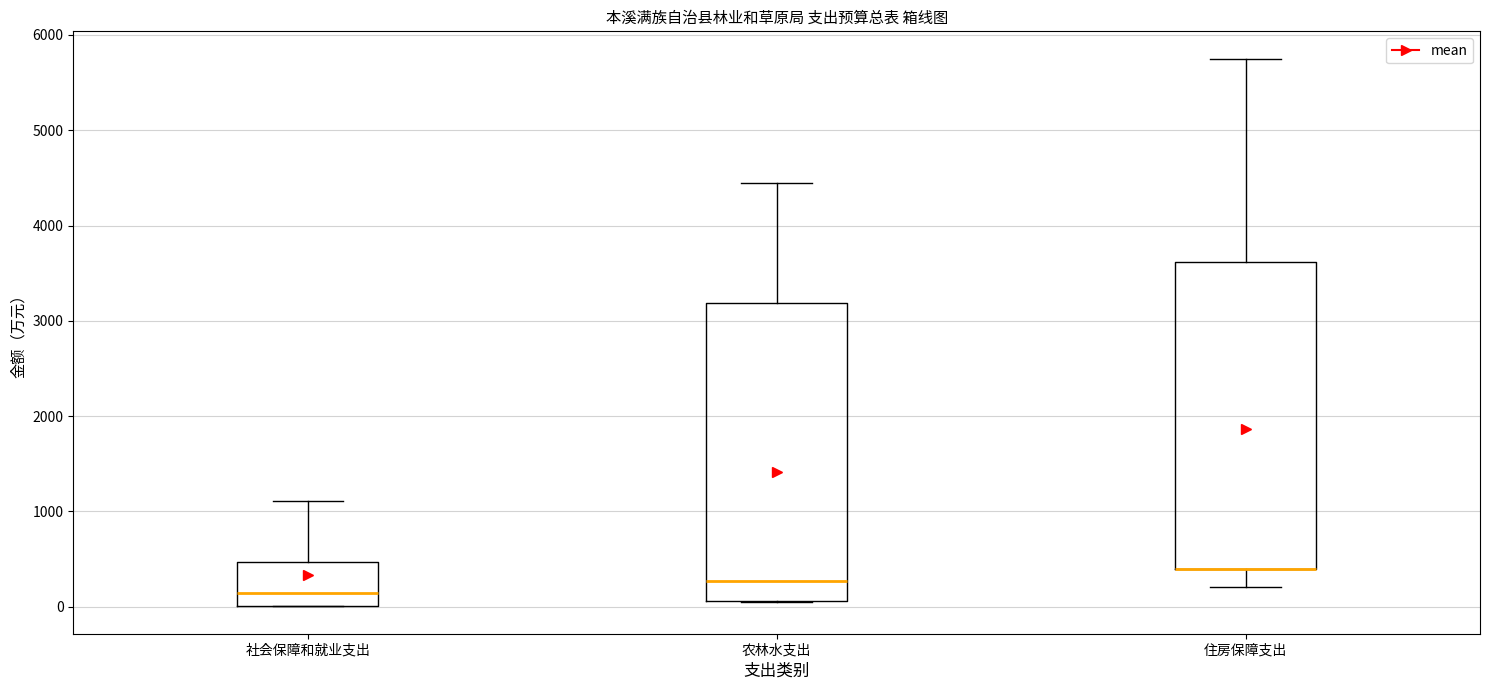

Reading left to right, read every box against the y-axis: the position of its median line, the range the box covers, and the ends of its whiskers. The values are not printed on the chart, so give them approximately, as read against the axis.

社会保障和就业支出: median 100, box 0 to 500, whiskers 0 to 1100
农林水支出: median 300, box 100 to 3200, whiskers 0 to 4400
住房保障支出: median 400 (drawn on the box's lower edge), box 400 to 3600, whiskers 200 to 5800